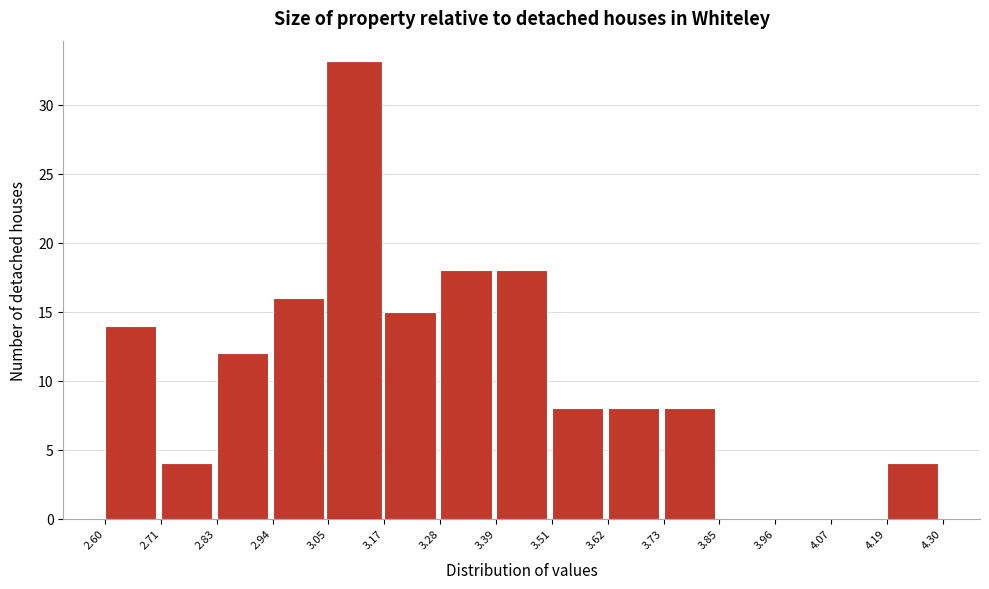

Reading left to right, list every bar in this chart as the range it spans on the x-axis followed by its height. The values are not printed on the chart, so give them approximately, as read against the axis.

2.60 to 2.71: 14
2.71 to 2.83: 4
2.83 to 2.94: 12
2.94 to 3.05: 16
3.05 to 3.17: 33
3.17 to 3.28: 15
3.28 to 3.39: 18
3.39 to 3.51: 18
3.51 to 3.62: 8
3.62 to 3.73: 8
3.73 to 3.85: 8
3.85 to 3.96: 0
3.96 to 4.07: 0
4.07 to 4.19: 0
4.19 to 4.30: 4